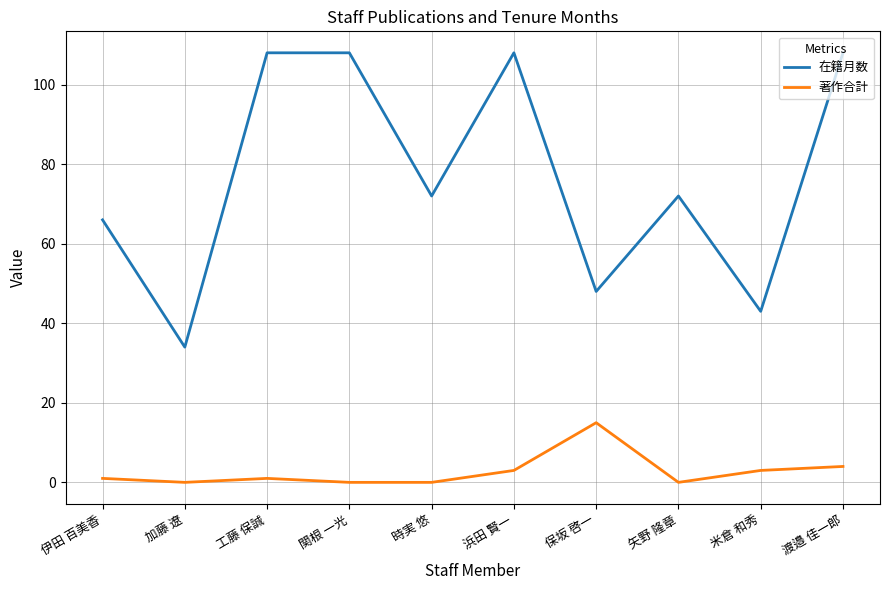

True or false: 在籍月数 and 著作合計 intersect in this chart.

False